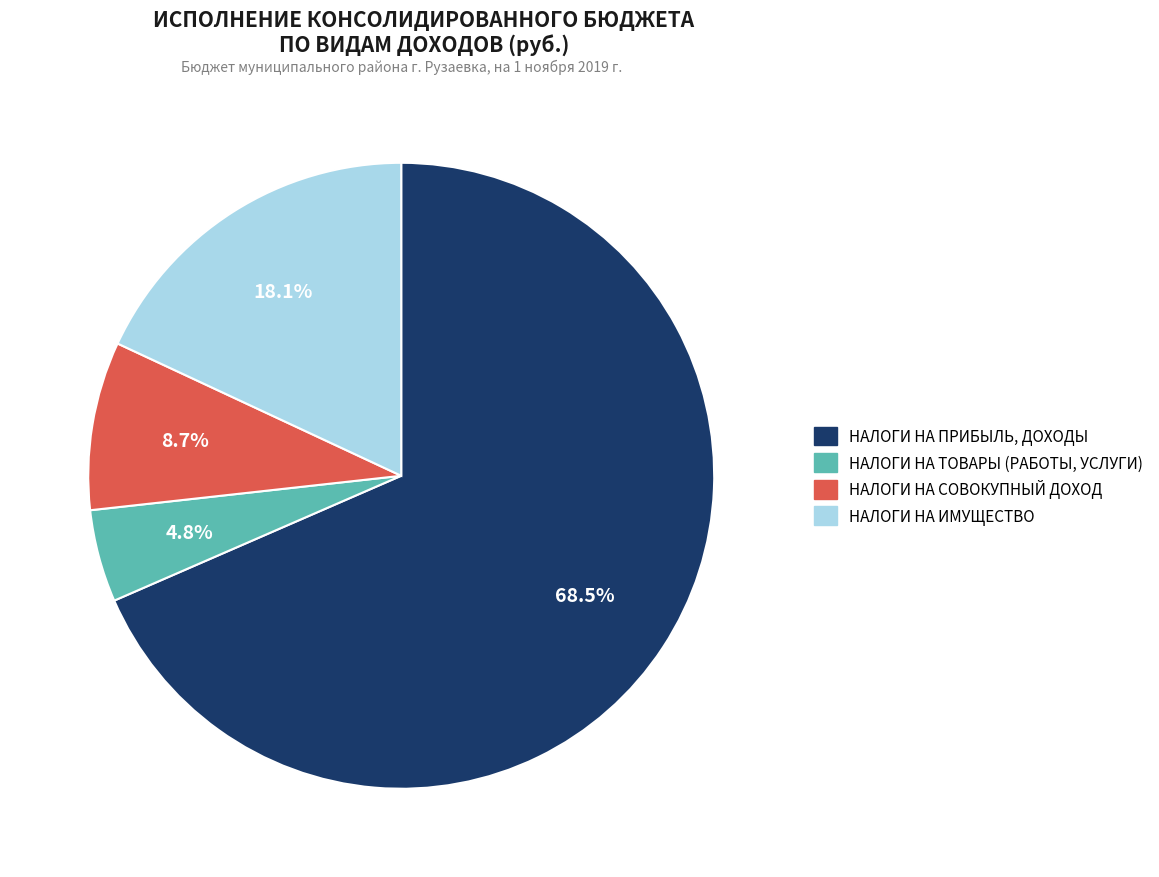

Does НАЛОГИ НА СОВОКУПНЫЙ ДОХОД account for over 50% of the chart?

No